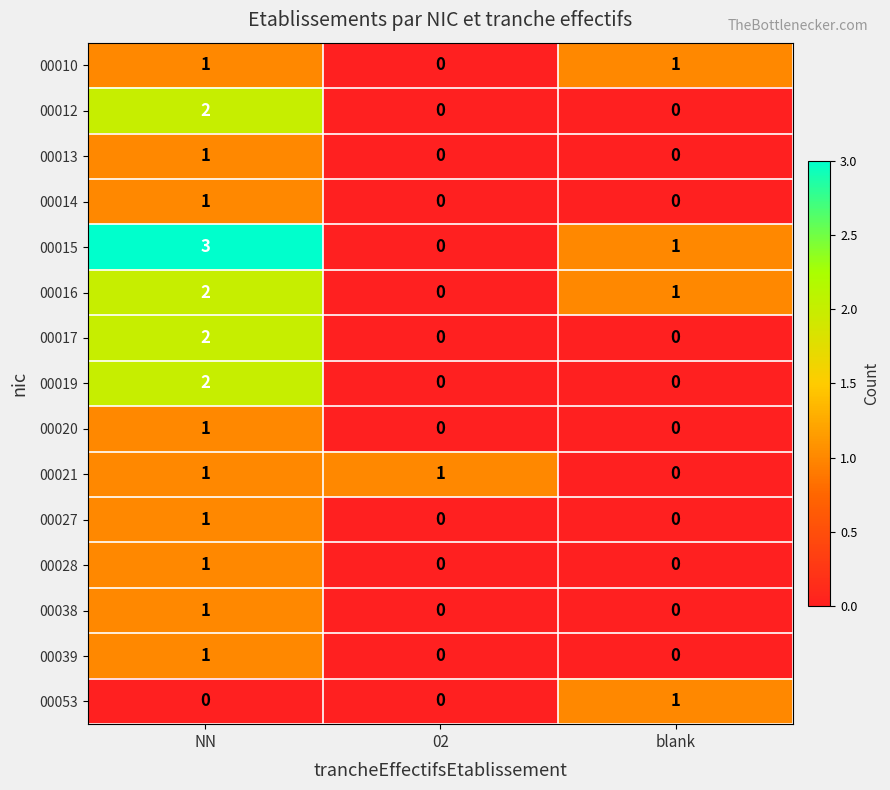

True or false: 00019 has a value of 2 at NN.

True